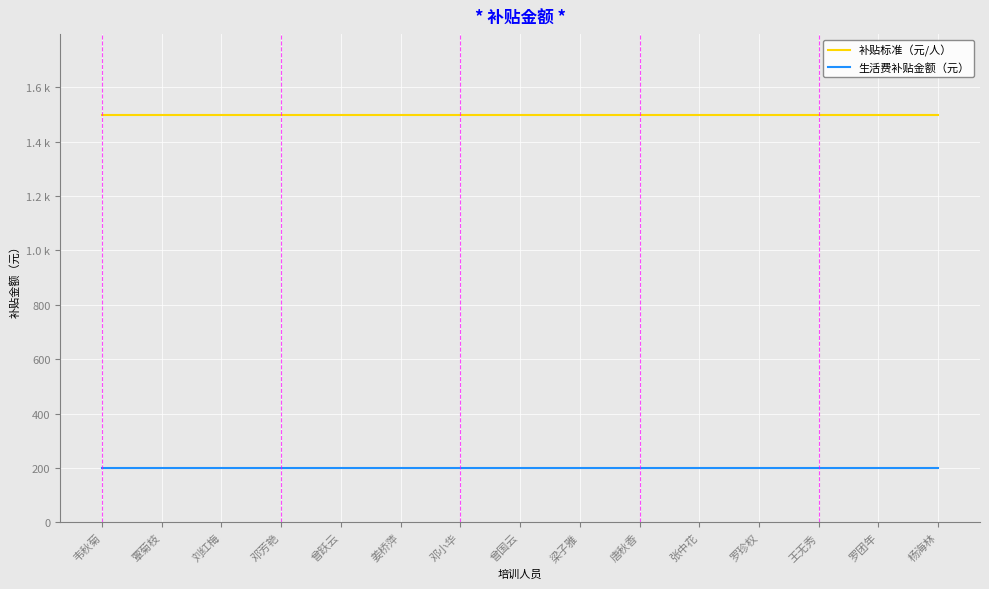

What is the sum of all 补贴标准（元/人） values?

22440